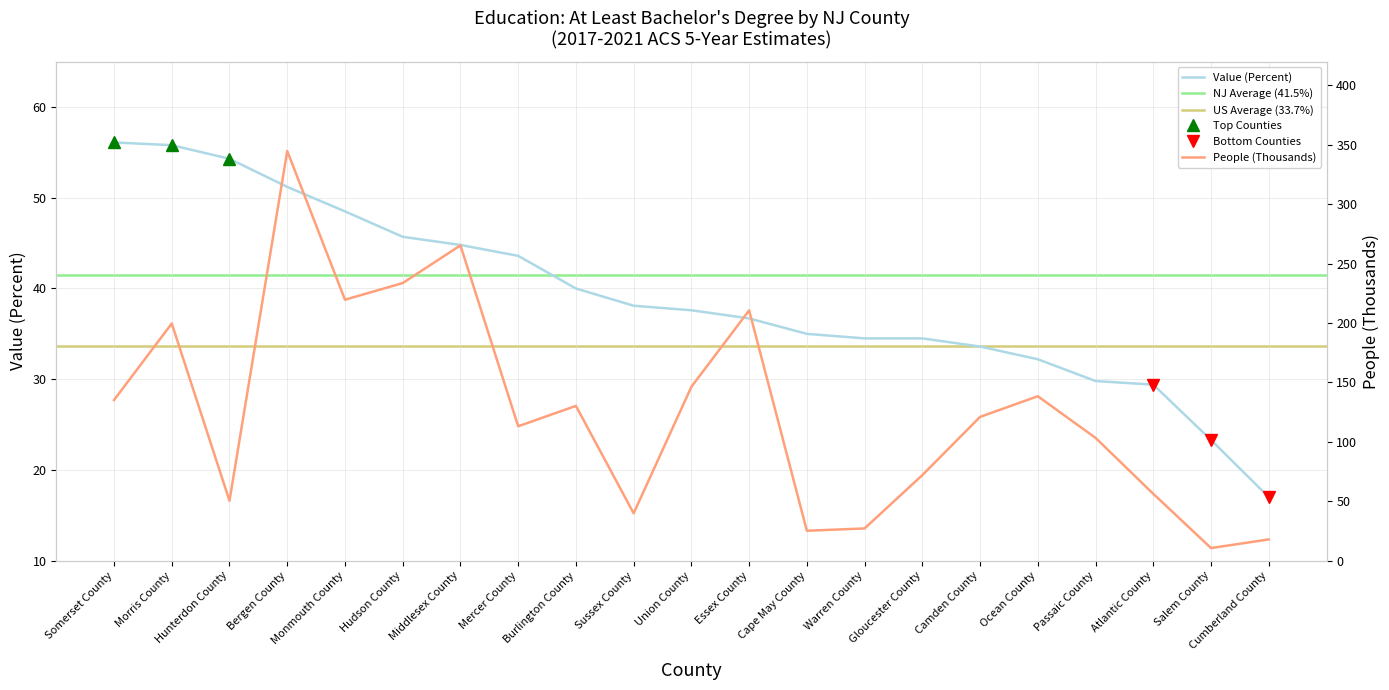

At which category is the sum across all series the highest?

Bergen County